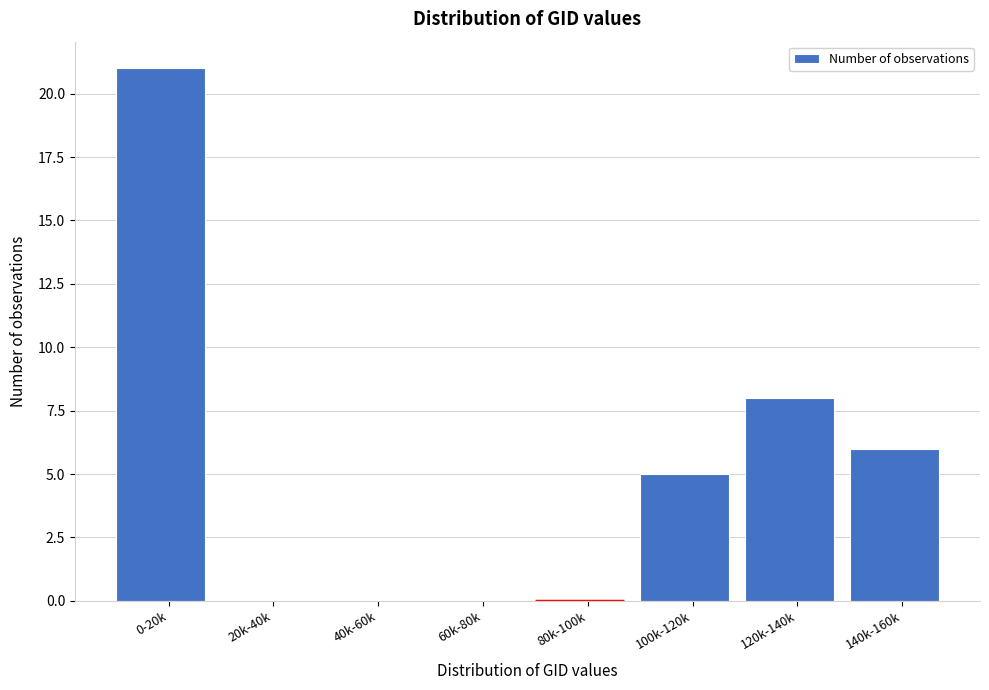

Reading left to right, list all the values displayed in this chart.

0-20k=21	20k-40k=0	40k-60k=0	60k-80k=0	80k-100k=0	100k-120k=5	120k-140k=8	140k-160k=6